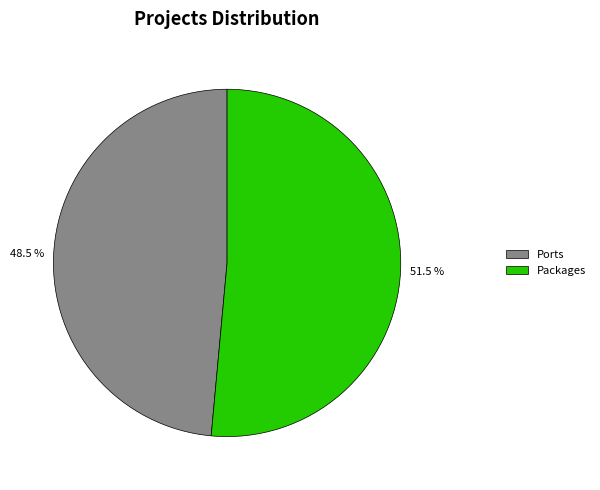

Which slice is the largest?

Packages